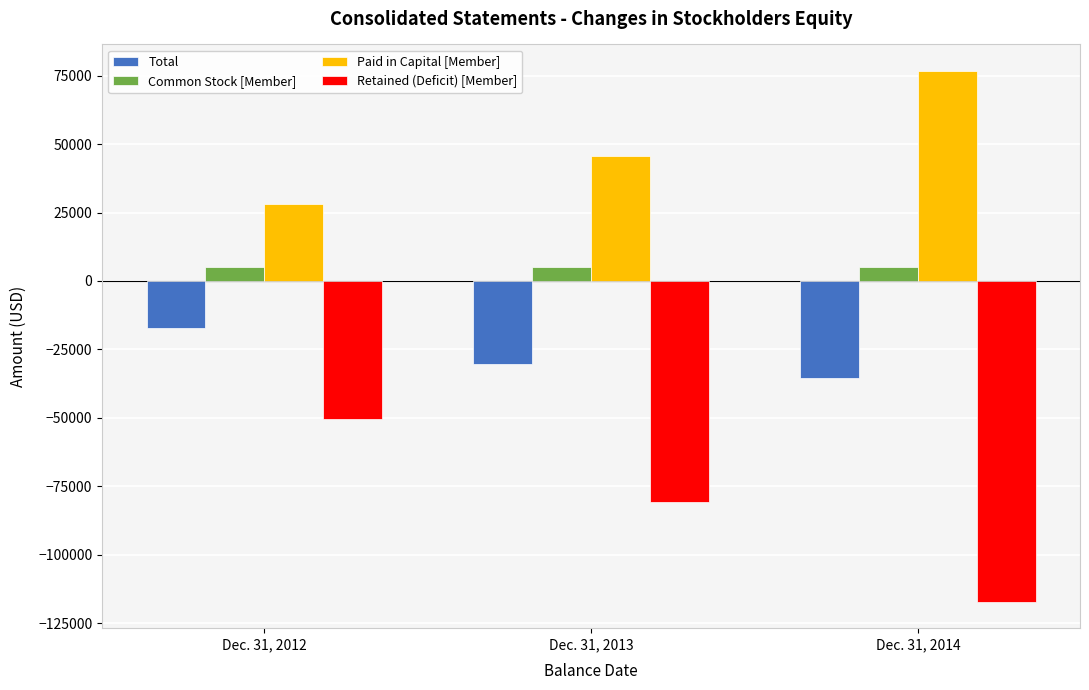

What is the difference between the Paid in Capital [Member] values at Dec. 31, 2012 and Dec. 31, 2014?

48646